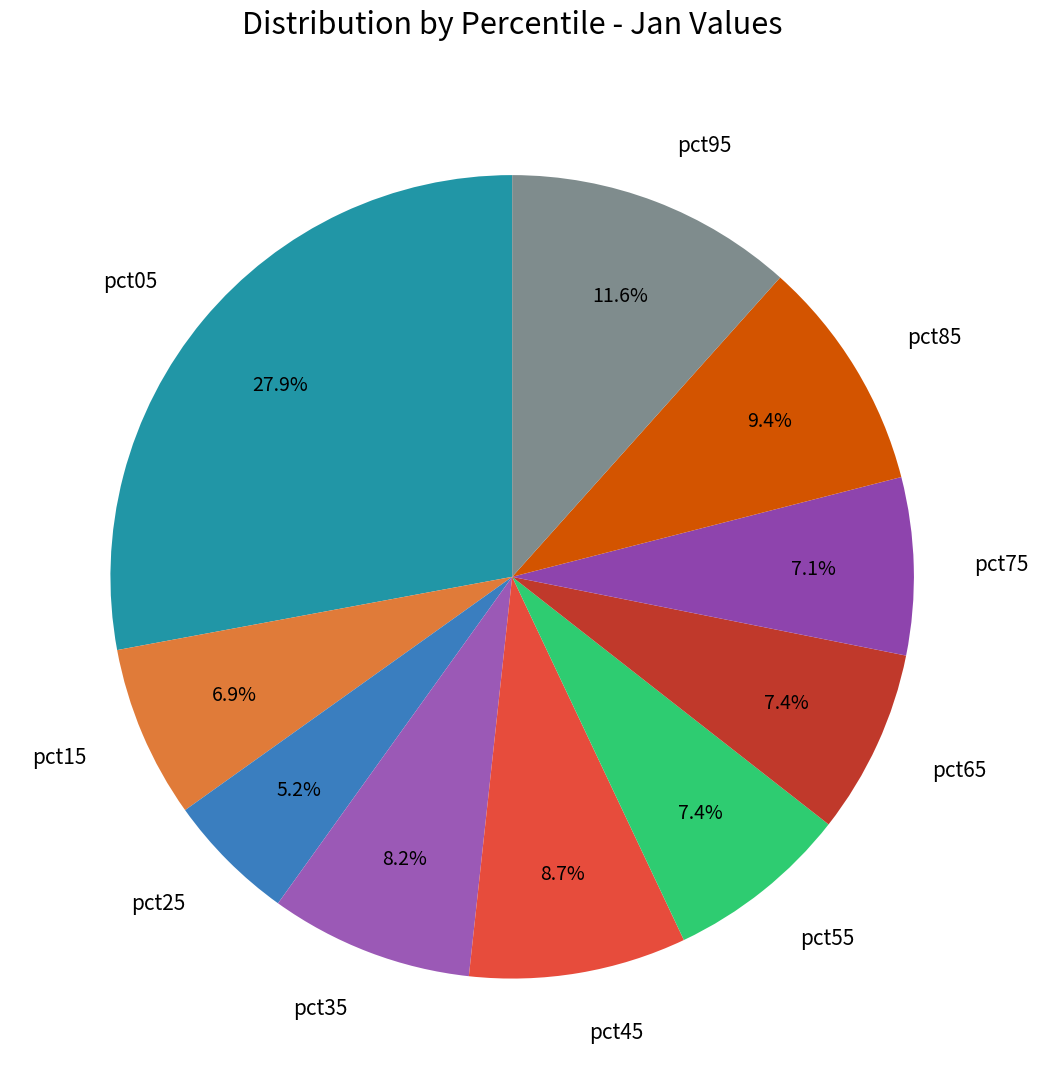

To the nearest percent, what percentage of the pie is pct05?

28%